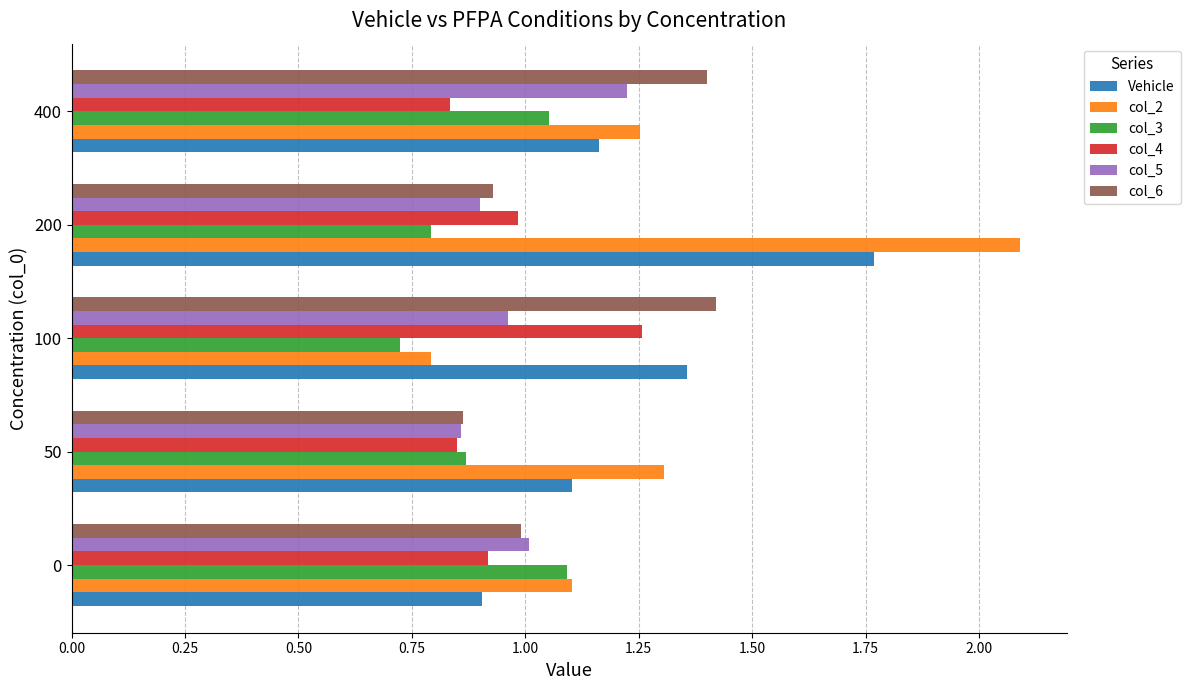

Is the value of col_6 at 0 greater than the value of col_5 at 400?

No